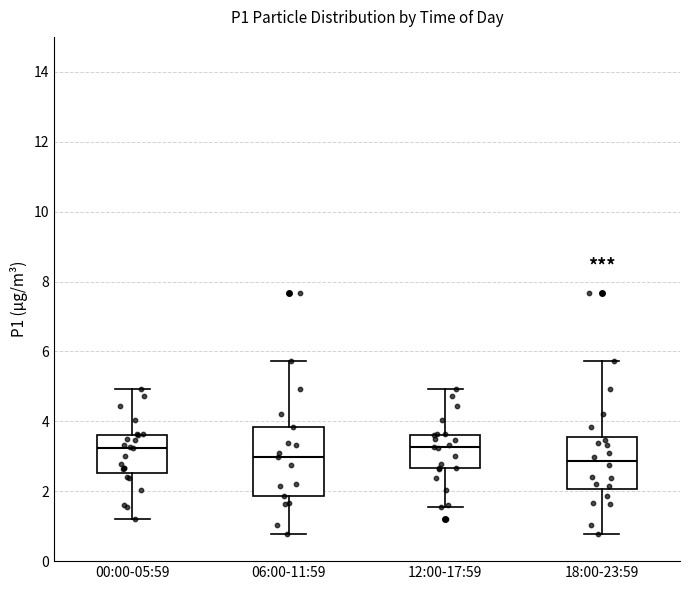

Where is the lower edge of the box for 12:00-17:59 on the y-axis? The values are not printed on the chart, so give them approximately, as read against the axis.

2.6